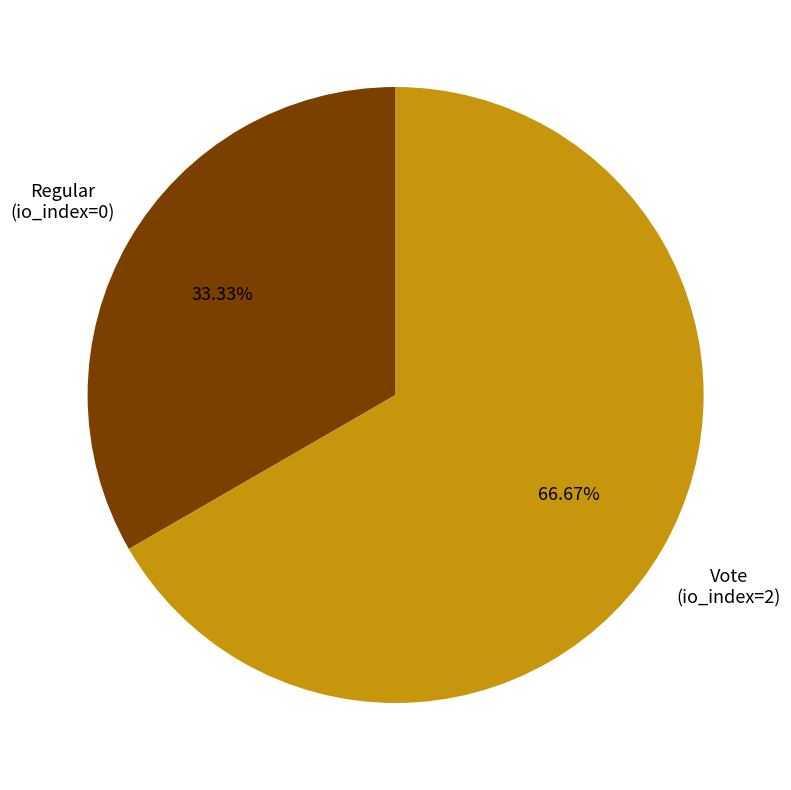

What percentage is the Vote (io_index=2) slice, to the nearest percent?

67%